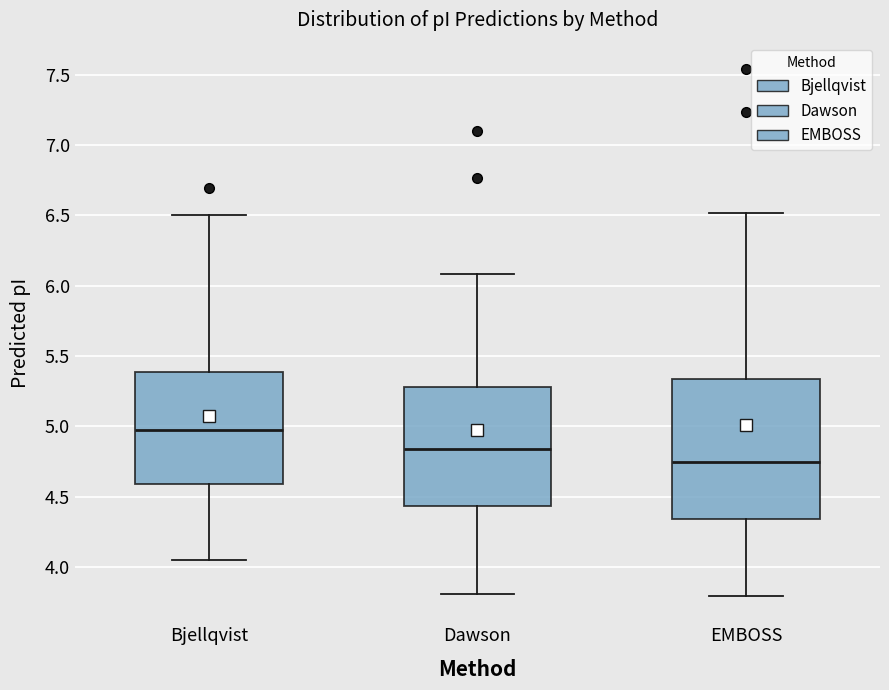

Which box has the highest median line?

Bjellqvist